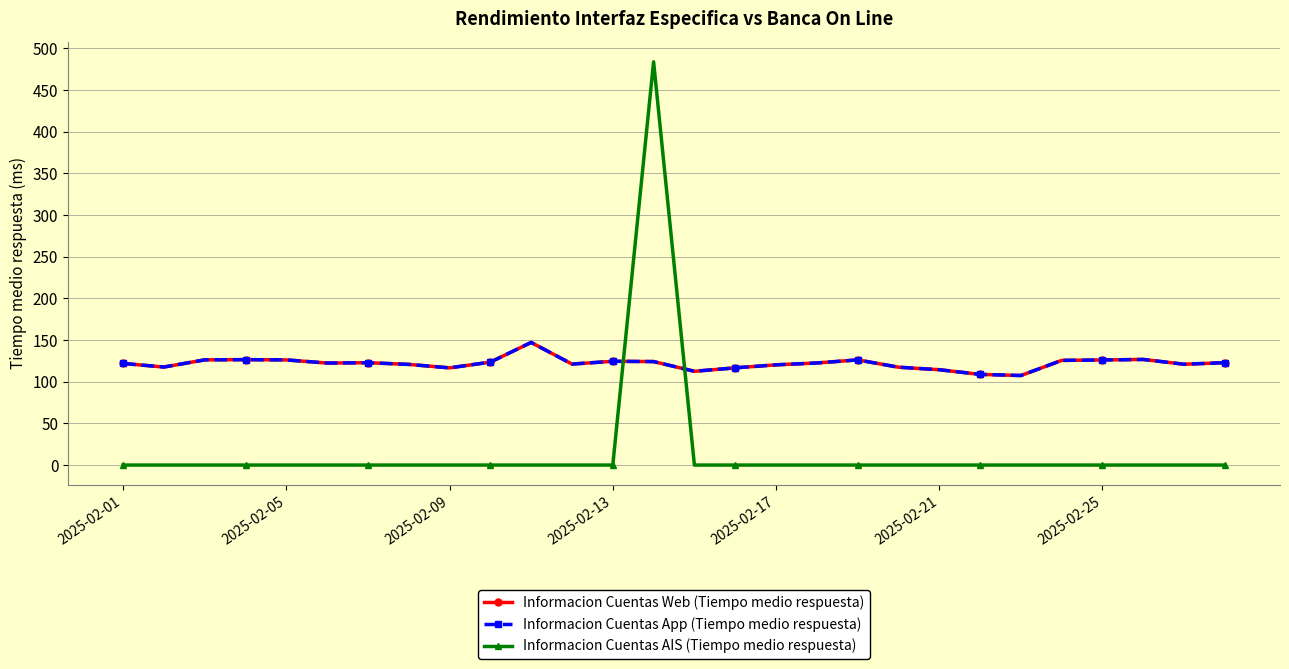

Reading left to right, extract all data points from this chart.

Informacion Cuentas Web (Tiempo medio respuesta): 122.0	117.7	126.3	126.5	126.2	122.4	122.8	120.8	116.7	123.5	147.2	121.2	124.5	124.2	112.6	116.7	120.3	122.5	126.2	117.5	114.5	108.8	107.5	125.6	126.2	126.8	121.0	122.9
Informacion Cuentas App (Tiempo medio respuesta): 122.0	117.7	126.3	126.5	126.2	122.4	122.8	120.8	116.7	123.5	147.2	121.2	124.5	124.2	112.6	116.7	120.3	122.5	126.2	117.5	114.5	108.8	107.5	125.6	126.2	126.8	121.0	122.9
Informacion Cuentas AIS (Tiempo medio respuesta): 0.0	0.0	0.0	0.0	0.0	0.0	0.0	0.0	0.0	0.0	0.0	0.0	0.0	484.0	0.0	0.0	0.0	0.0	0.0	0.0	0.0	0.0	0.0	0.0	0.0	0.0	0.0	0.0